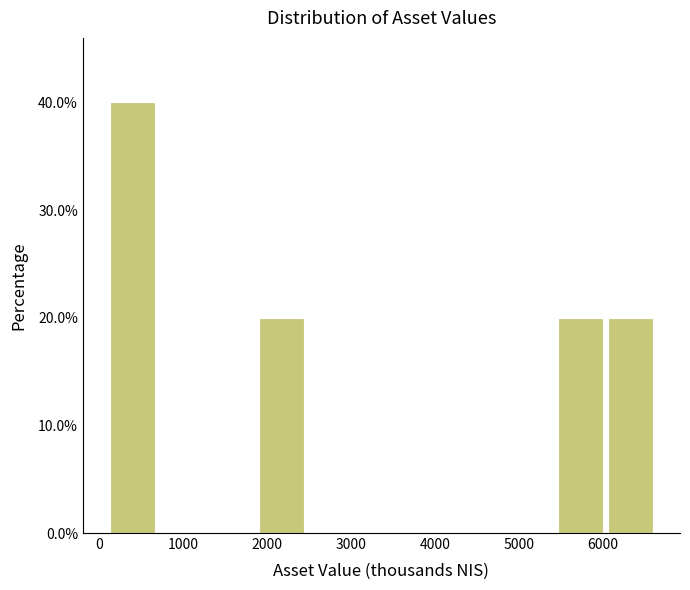

Reading left to right, list every bar in this chart as the range it spans on the x-axis followed by its height. Neither the bar edges nor the heights are printed on the chart, so give them approximately, as read against the axes.

100 to 700: 40
700 to 1300: 0
1300 to 1900: 0
1900 to 2500: 20
2500 to 3100: 0
3100 to 3700: 0
3700 to 4300: 0
4300 to 4800: 0
4800 to 5400: 0
5400 to 6000: 20
6000 to 6600: 20